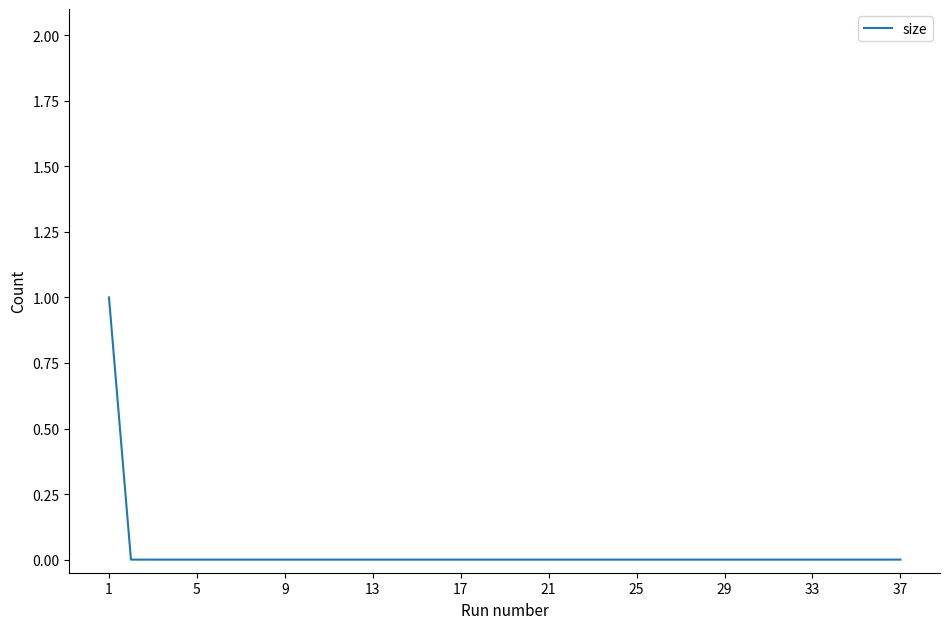

How many values are between 0 and 1?

37